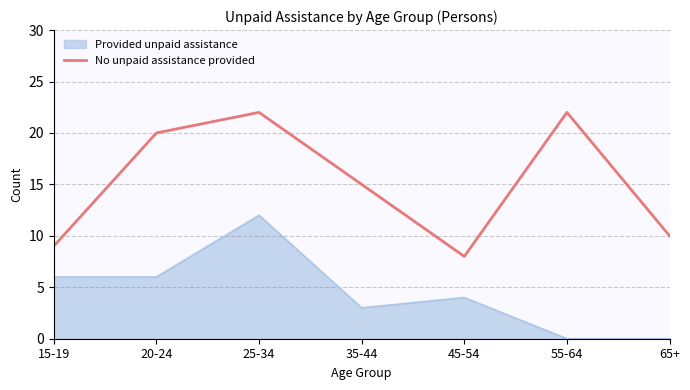

Which series has the widest spread of values?

No unpaid assistance provided